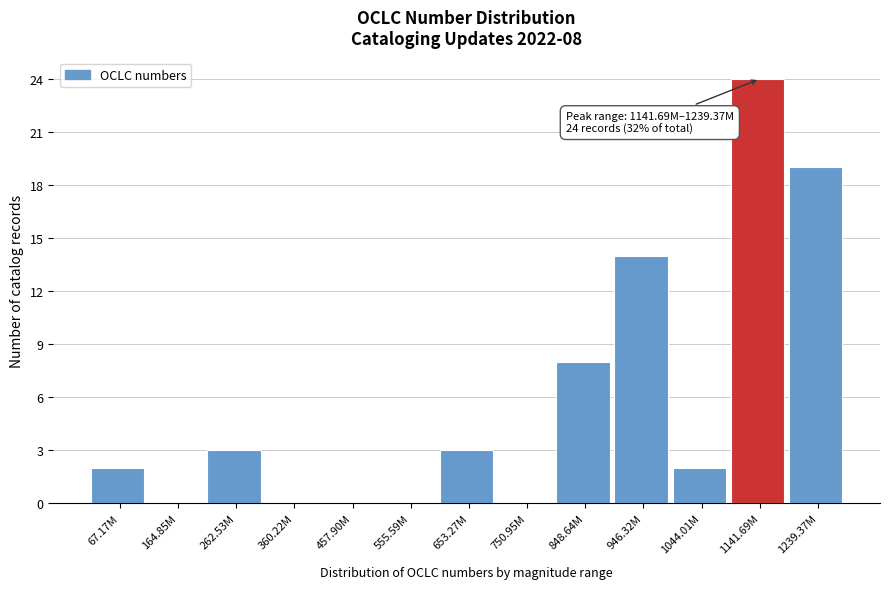

Reading left to right, what are all the values shown in this chart?

67.17M=2	164.85M=0	262.53M=3	360.22M=0	457.90M=0	555.59M=0	653.27M=3	750.95M=0	848.64M=8	946.32M=14	1044.01M=2	1141.69M=24	1239.37M=19